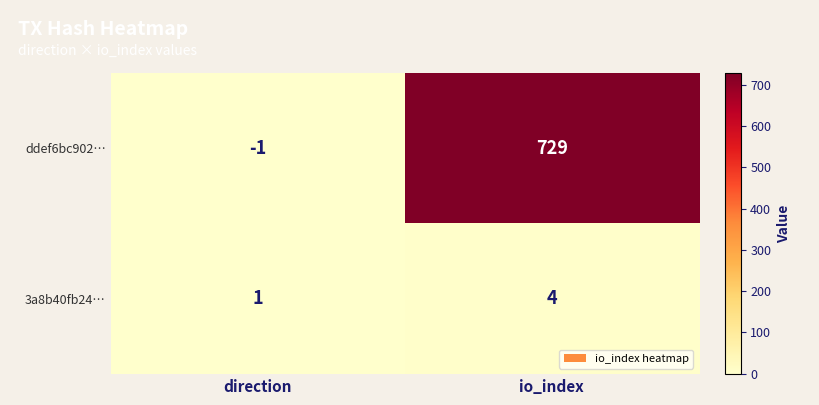

How many data points does each series have?

2